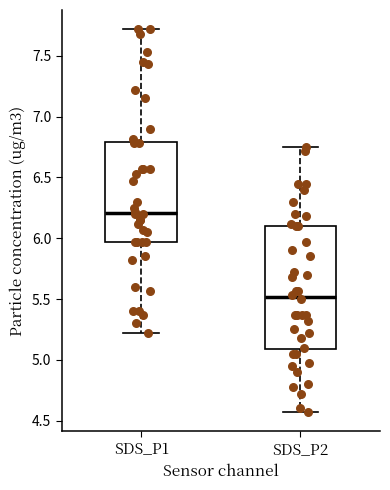

Which box has the lowest median line?

SDS_P2